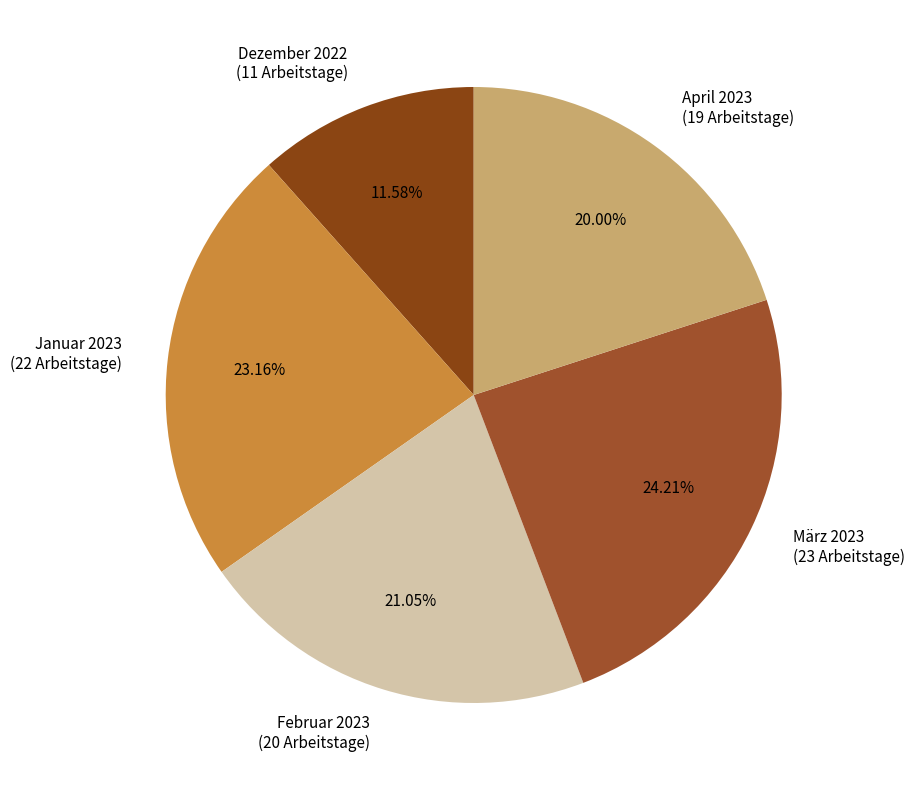

What percentage is the Januar 2023 slice, to the nearest percent?

23%